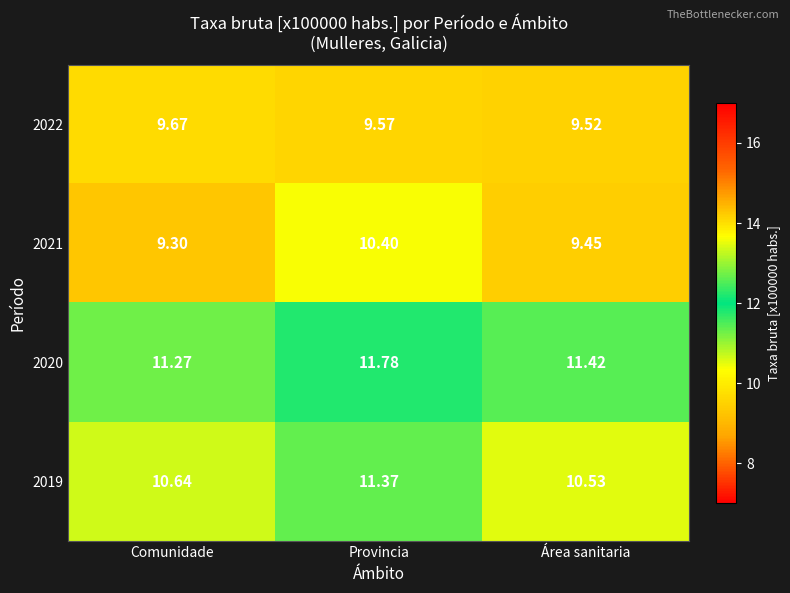

Which label corresponds to the smallest value in the chart?

Comunidade